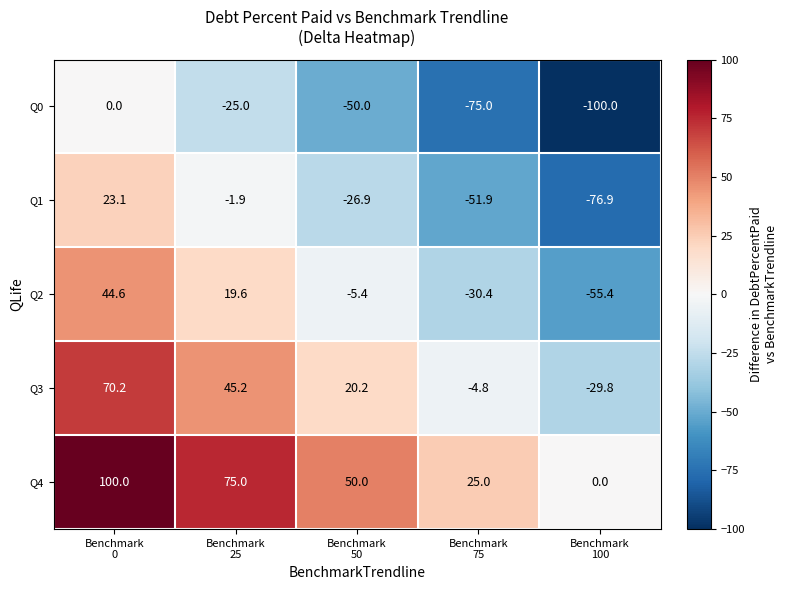

Which category has the highest value across all series?

Benchmark
0